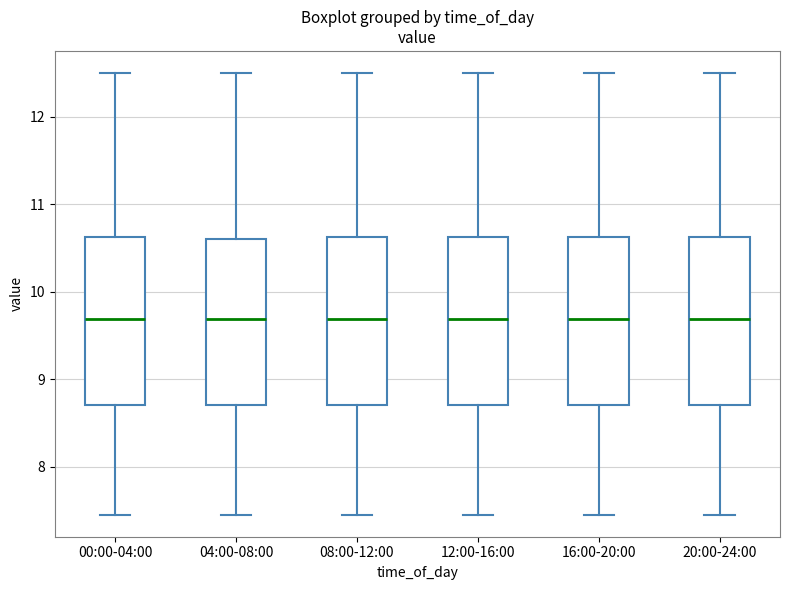

Where does the lower whisker of the box for 12:00-16:00 end on the y-axis? The values are not printed on the chart, so give them approximately, as read against the axis.

7.5